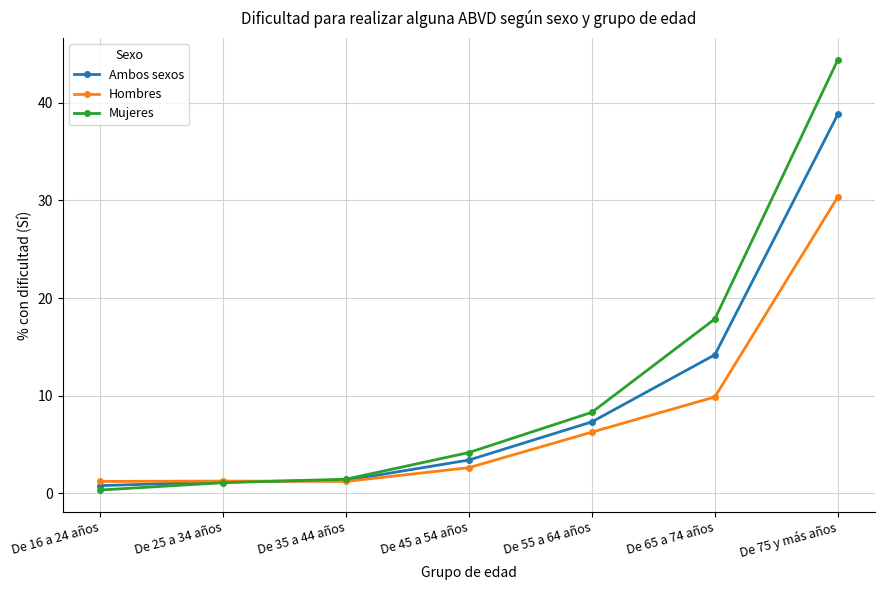

What is the difference between the maximum and minimum values in the Ambos sexos series?

38.0